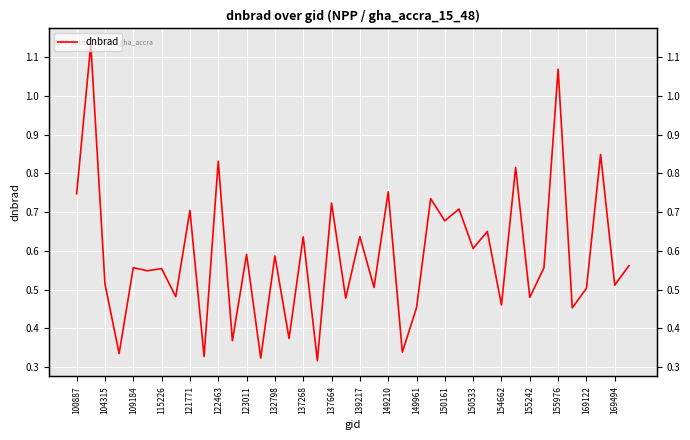

The value at 121771 is 1.1. True or false?

False